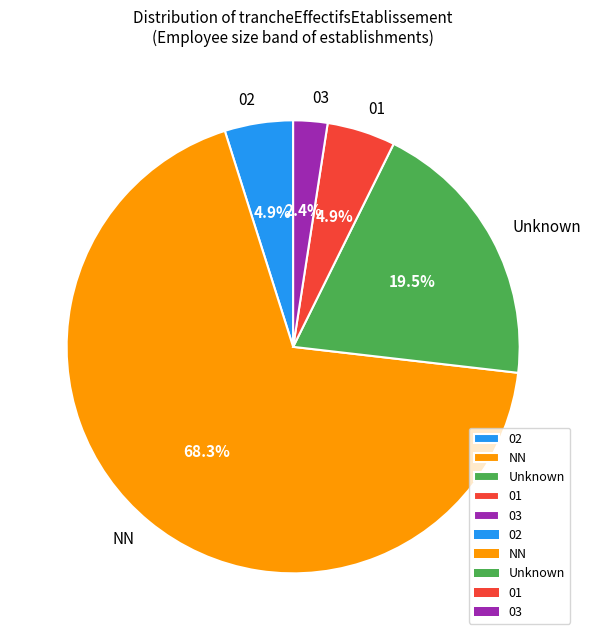

Between 02 and NN, which is larger?

NN